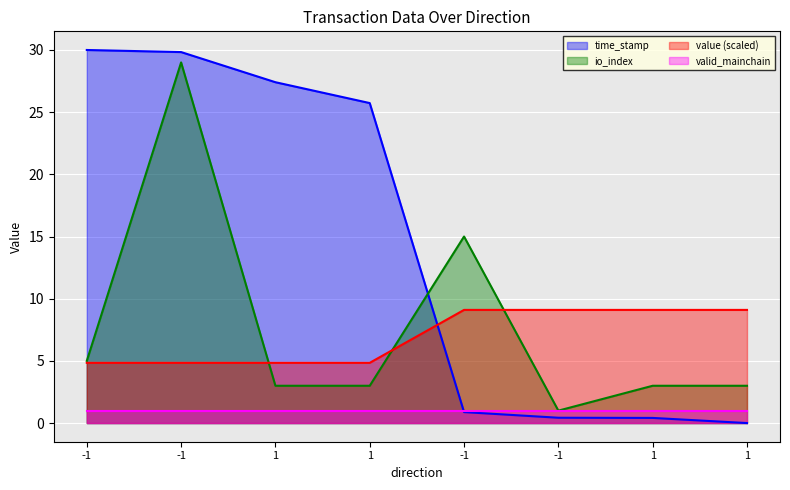

Which series ends up on top after the final intersection of io_index and time_stamp?

io_index